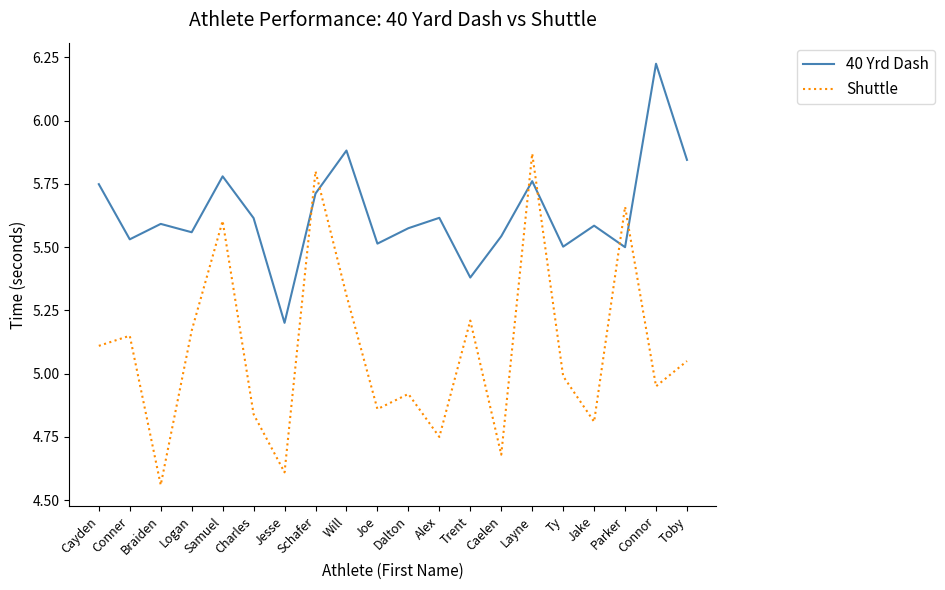

Which series has the largest range (max minus min)?

Shuttle